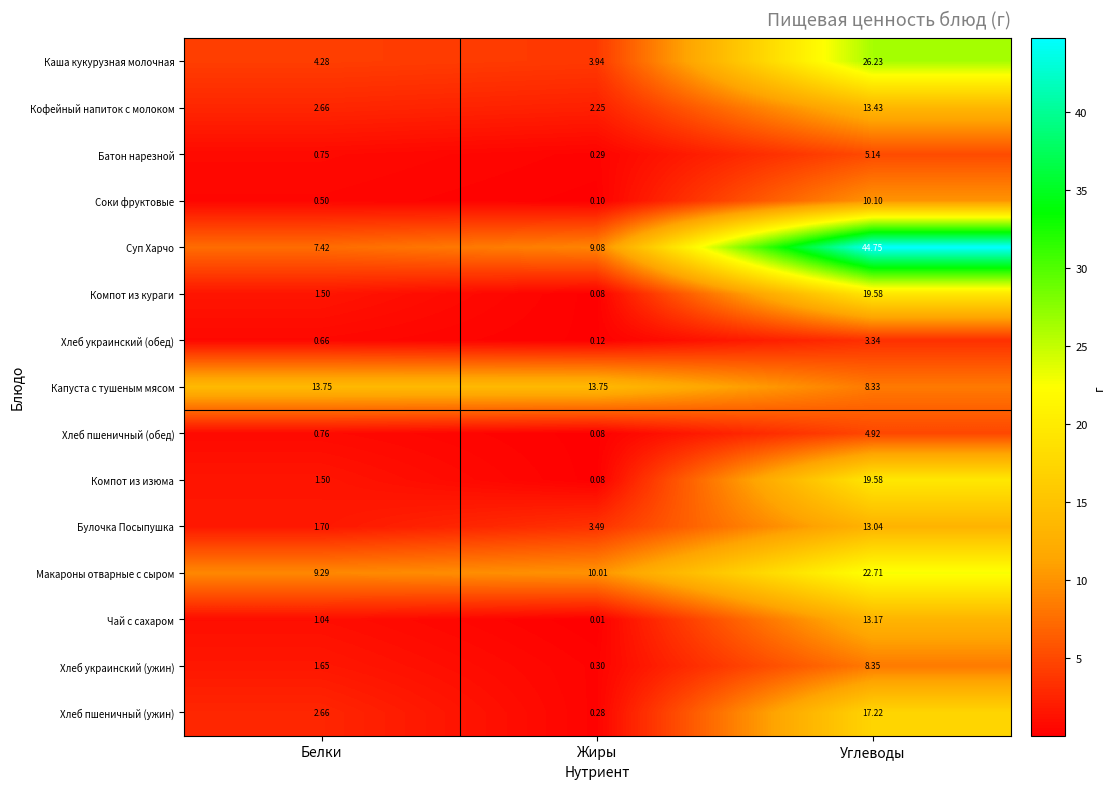

At which label is Капуста с тушеным мясом closest to 11?

Углеводы